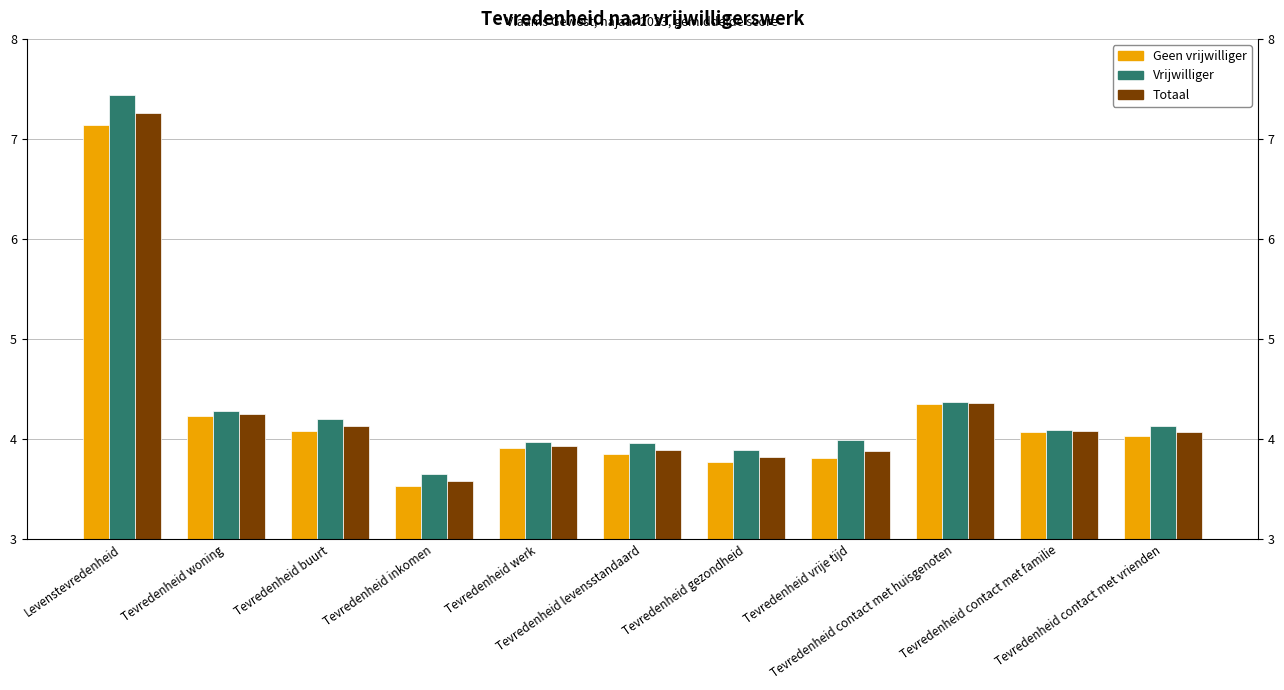

True or false: Vrijwilliger has a value of 3.6 at Tevredenheid inkomen.

True